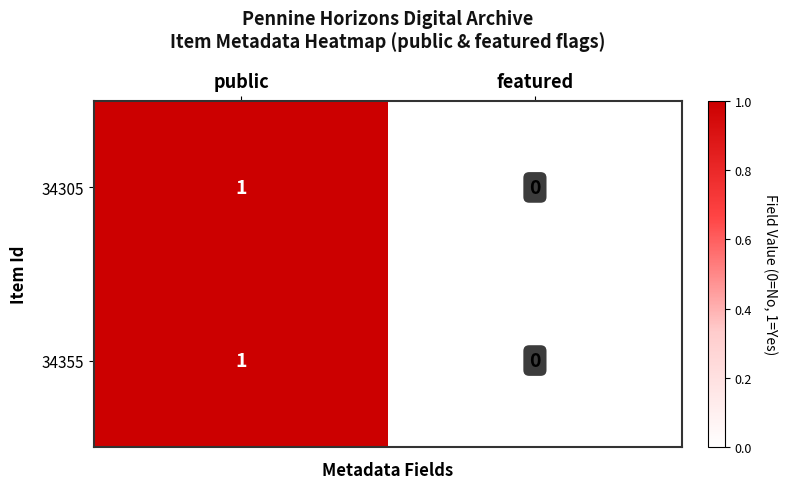

At which category is the sum across all series the highest?

public